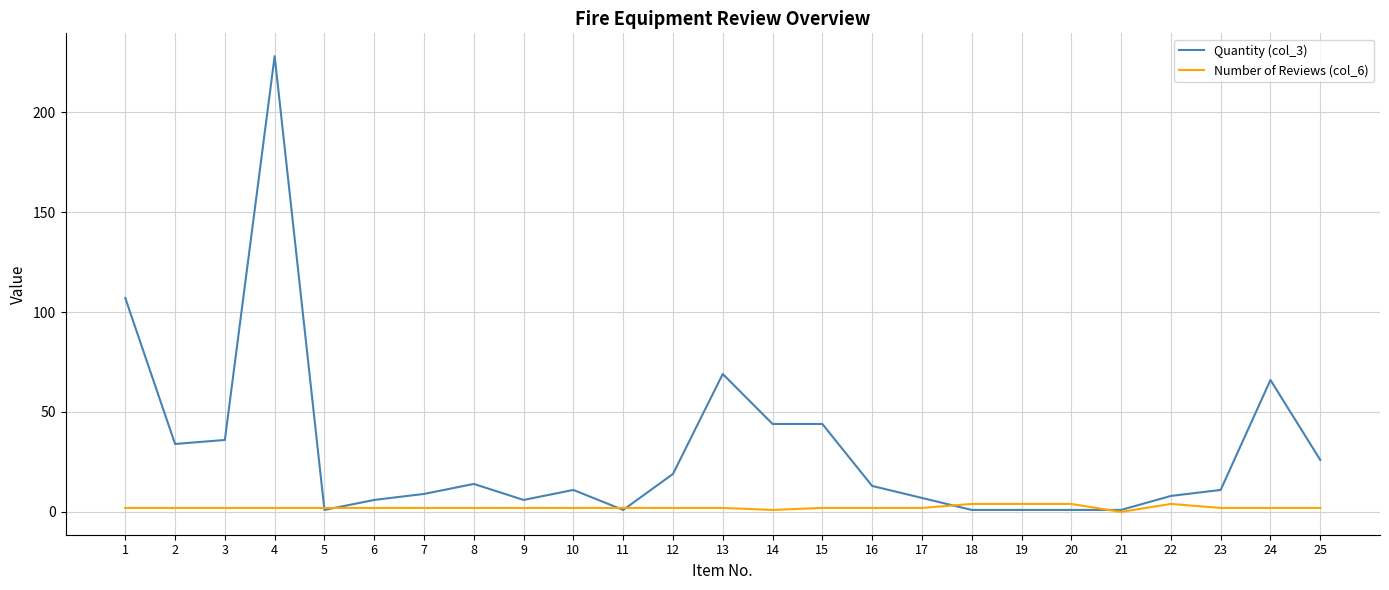

At which category is the sum across all series the highest?

4